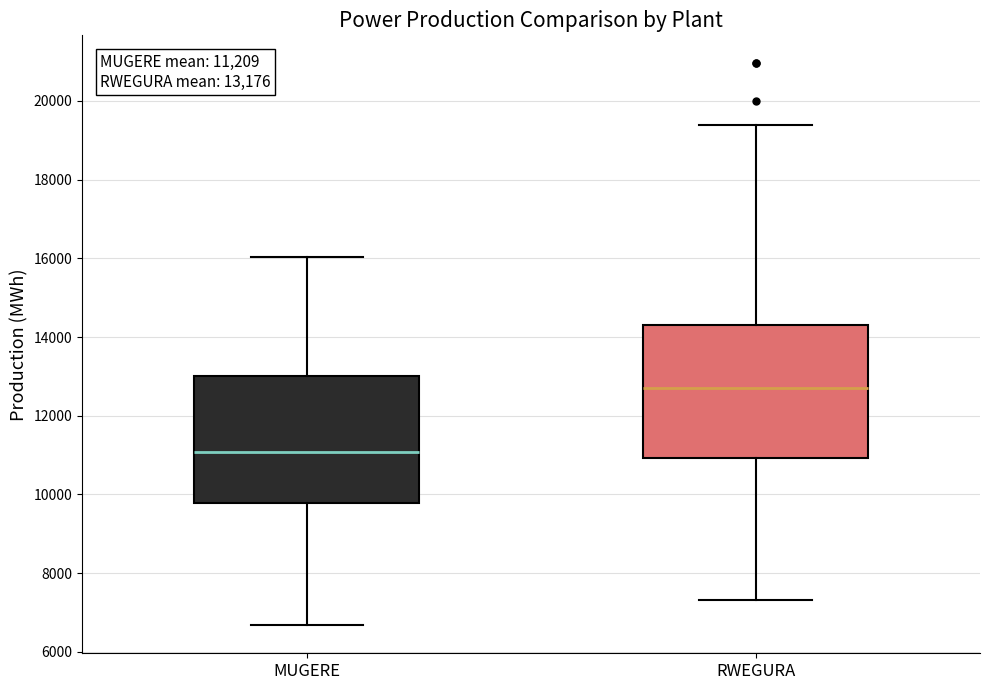

Which box has the lowest median line?

MUGERE